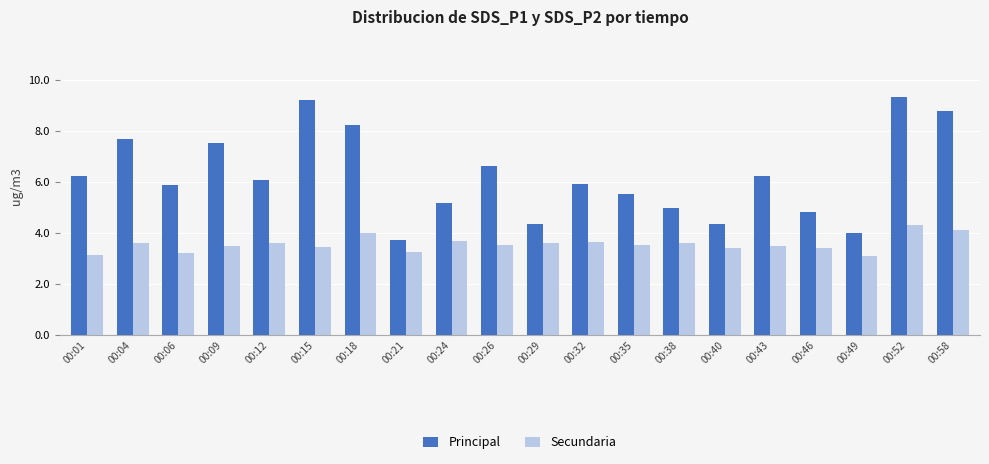

Which series has the largest range (max minus min)?

Principal